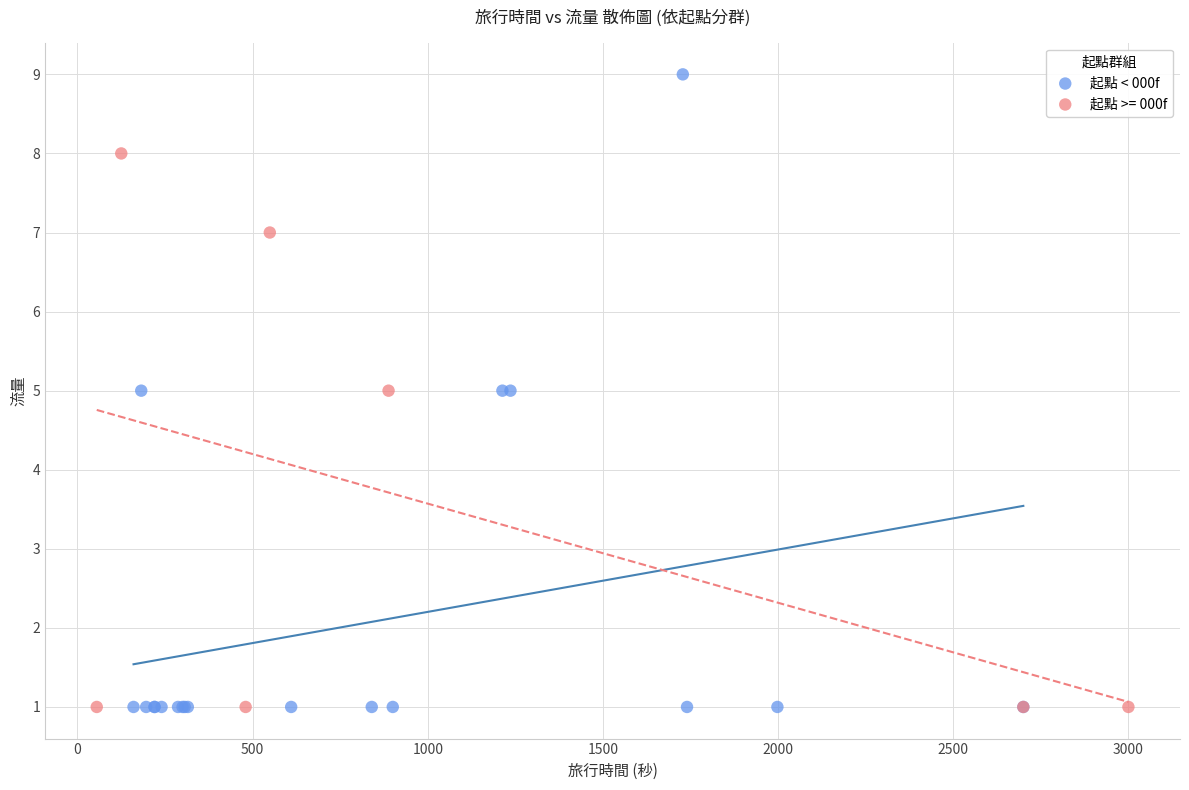

Which series has the largest Y range (max minus min)?

起點 < 000f